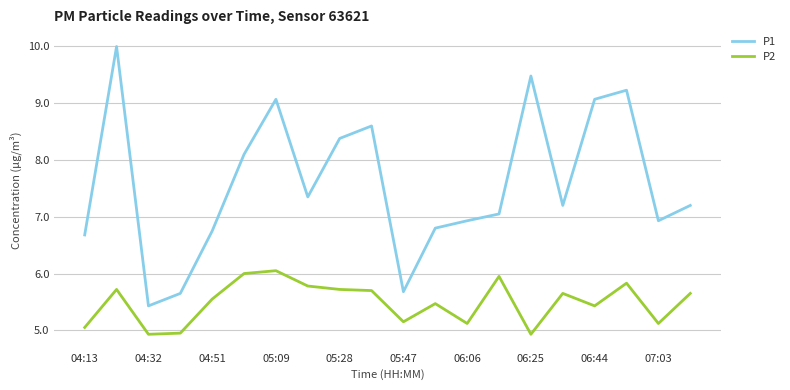

List the series in order of their peak value, lowest first.

P2, P1